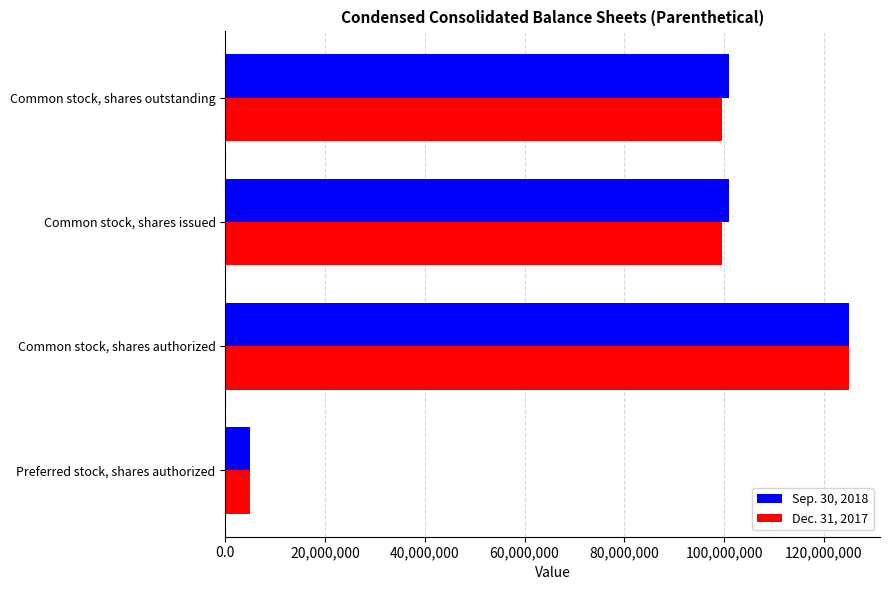

At how many categories does at least one series exceed 50897721?

3